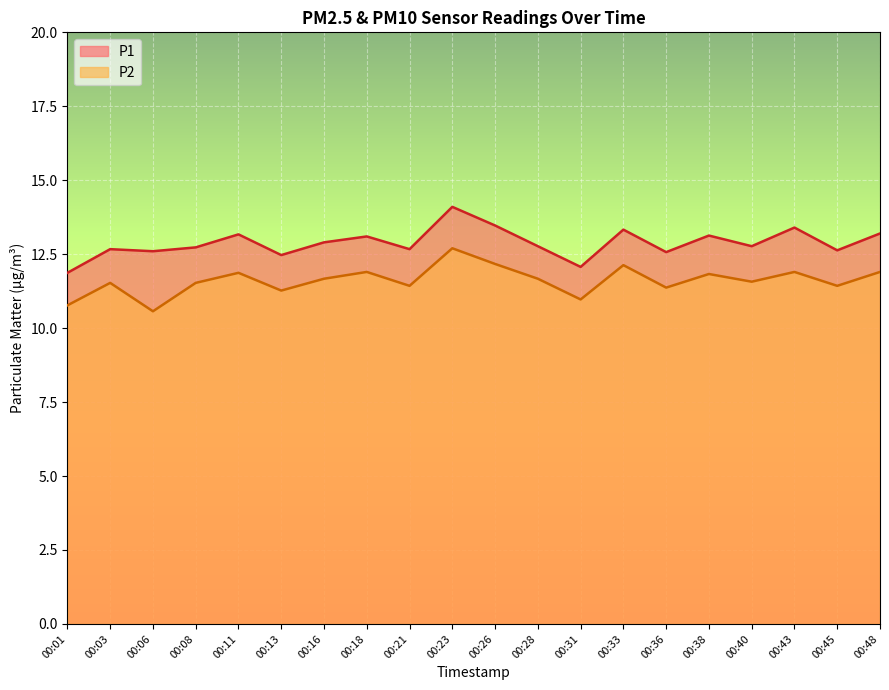

What is the spread (max minus min) of values at 00:08?

1.2